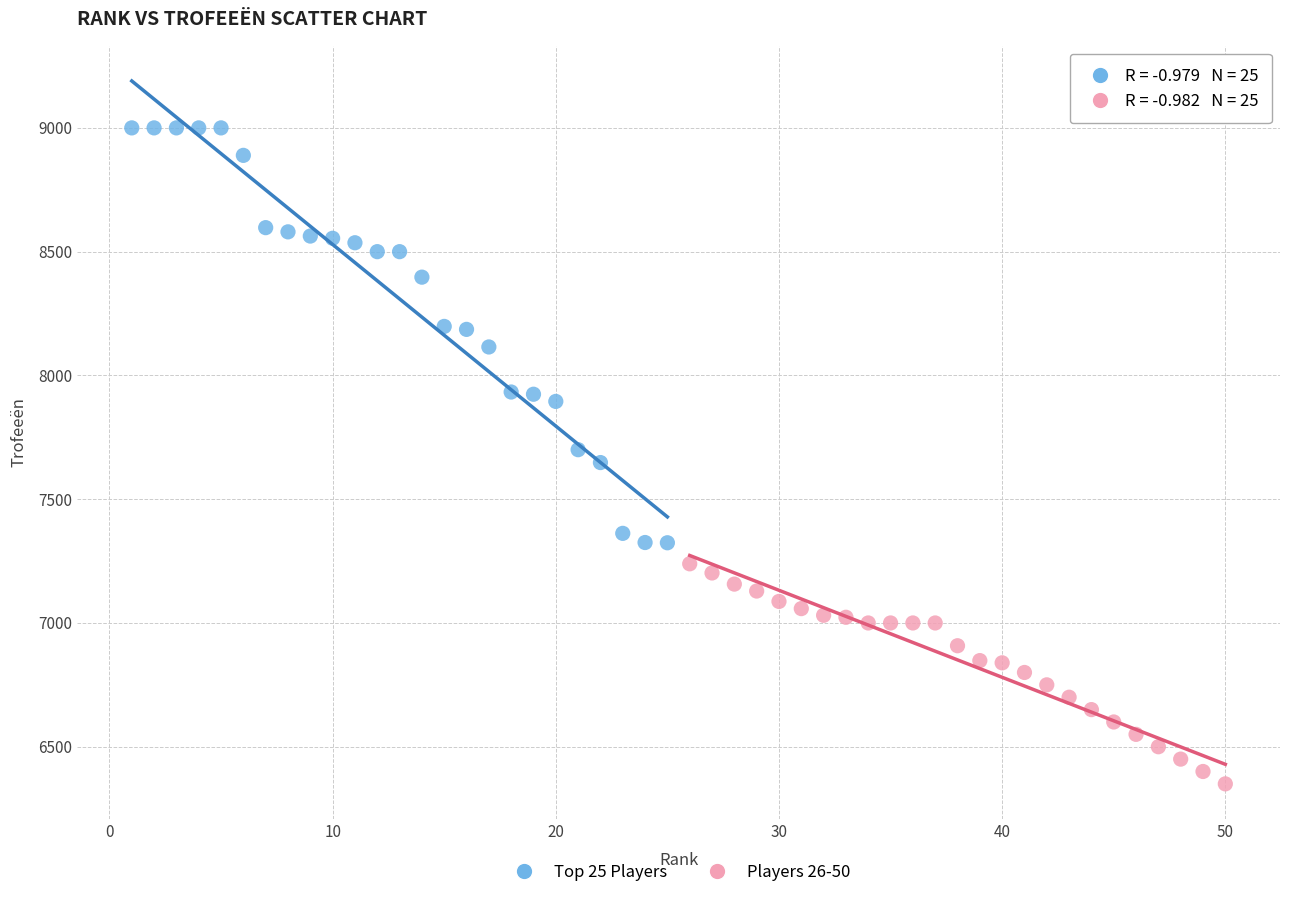

Which series contains the highest Y value?

Top 25 Players